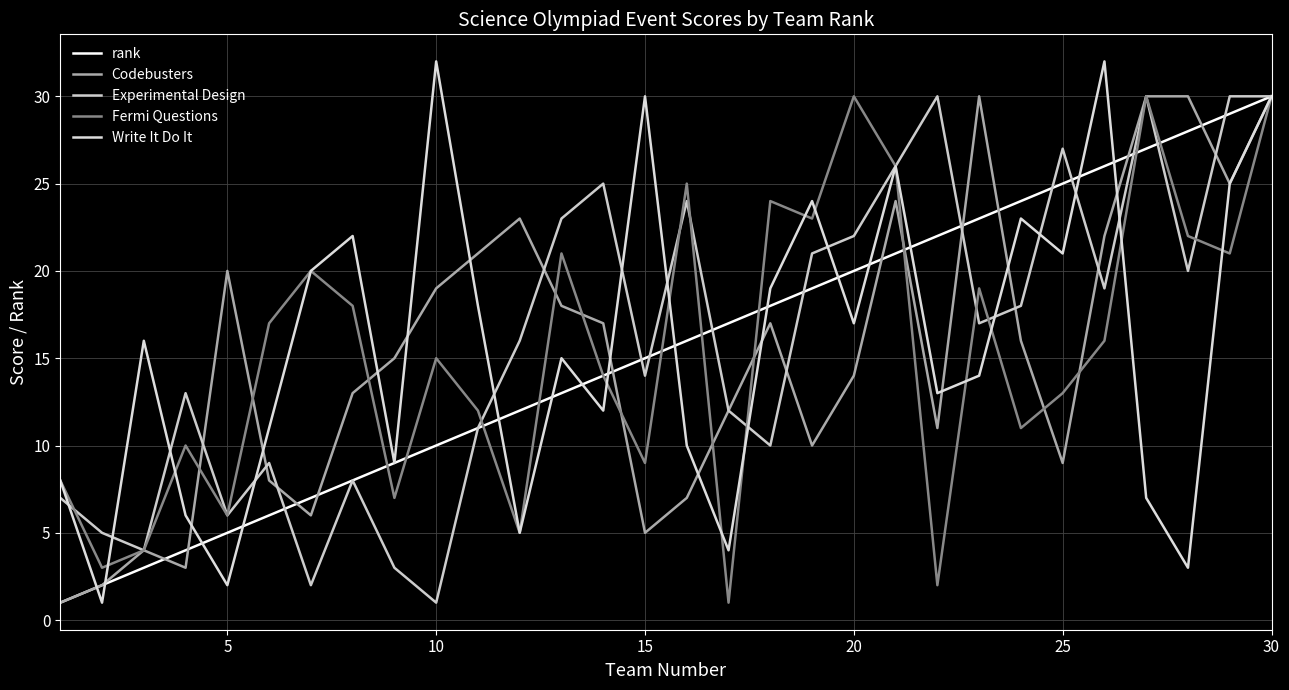

At which category is the sum across all series the highest?

30